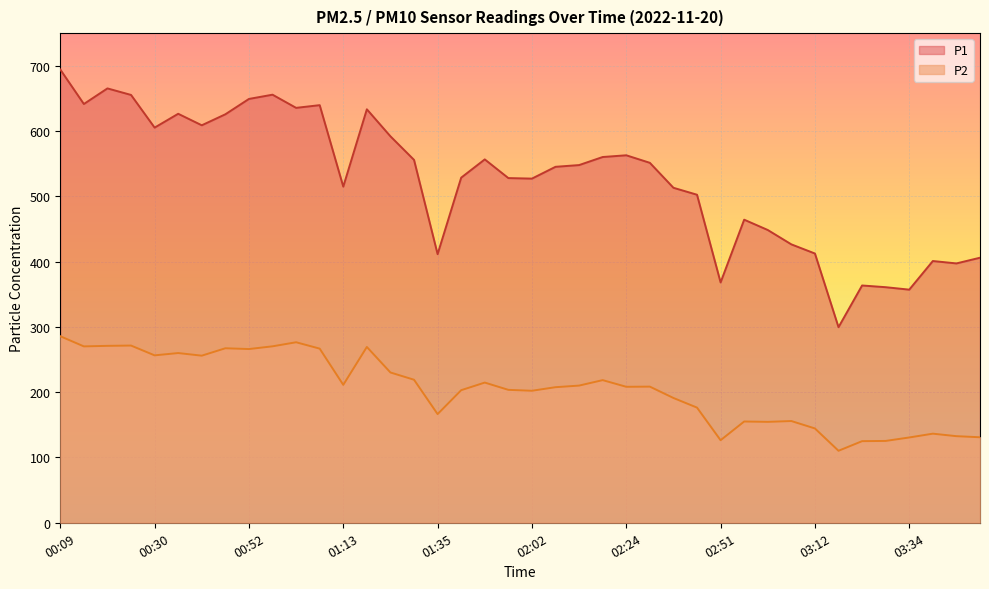

In P1, how many points are lower than both neighbors (excluding endpoints)?

11